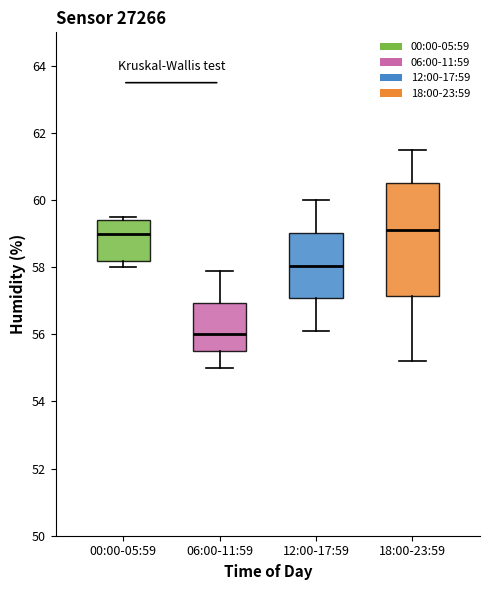

Comparing the boxes themselves (not the whiskers), which one is the tallest?

18:00-23:59